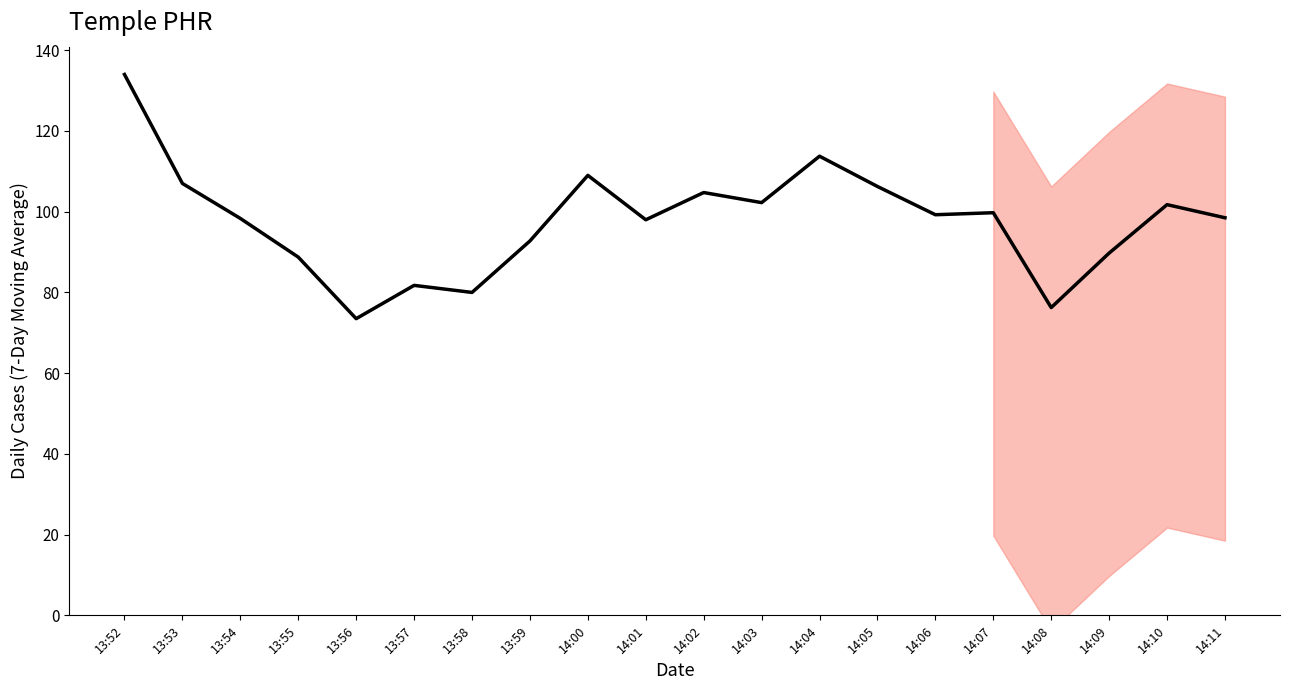

At which label is the value closest to 103?

14:03